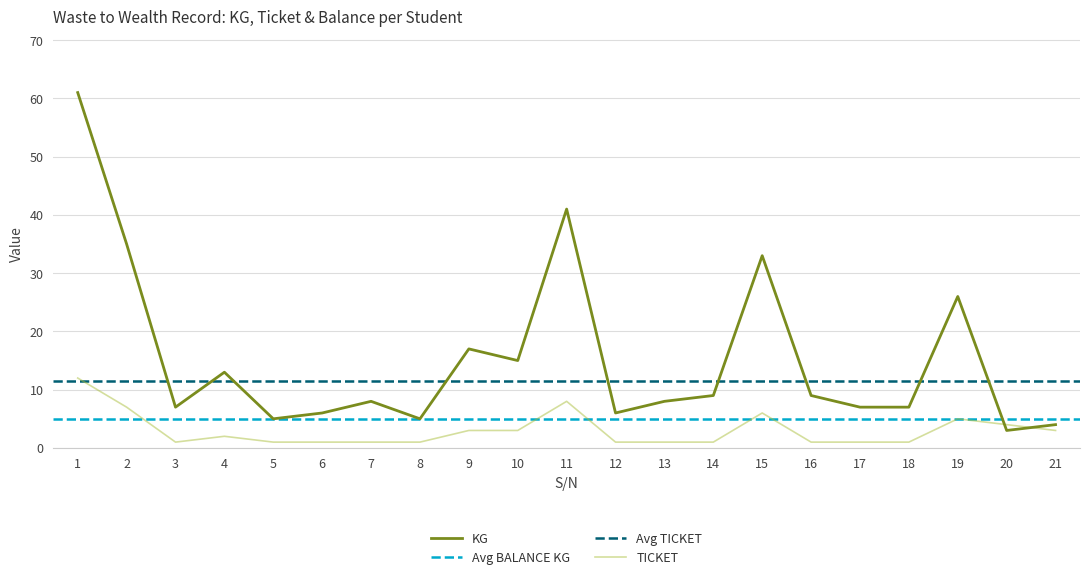

What is the spread (max minus min) of values at 2?

28